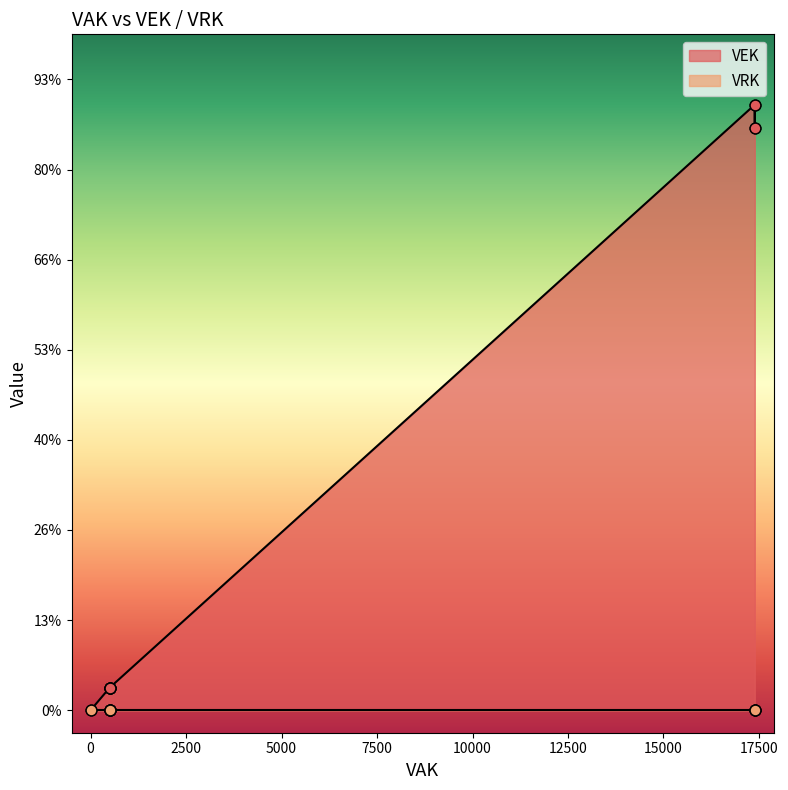

Which series has the largest total across all categories?

VEK